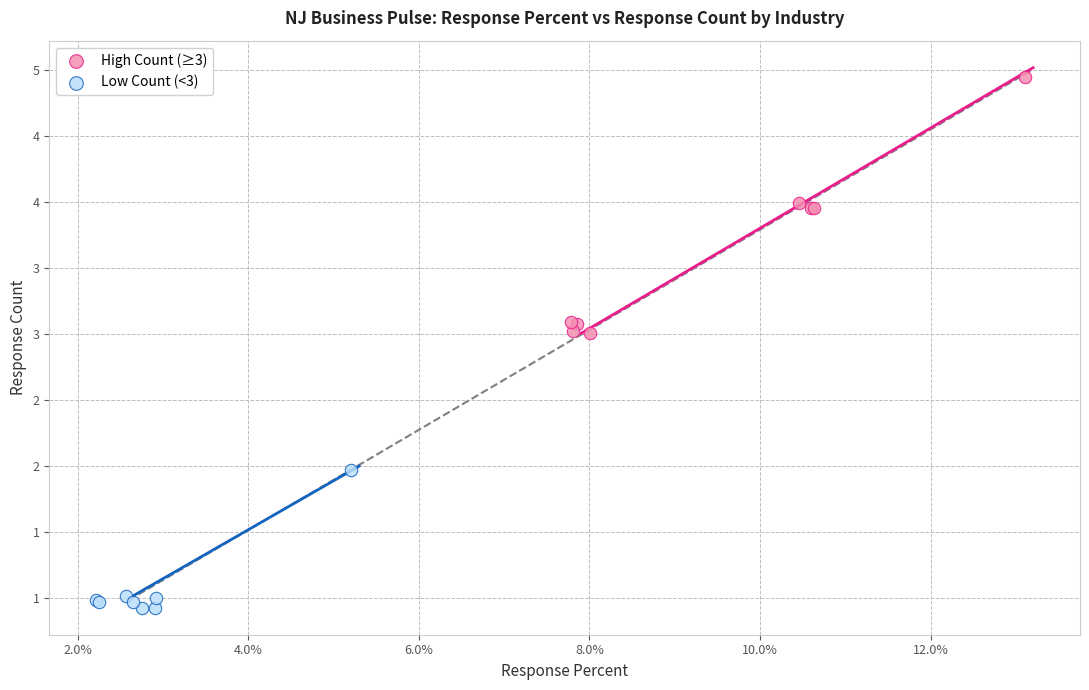

Which series has the widest spread of Y values?

High Count (≥3)